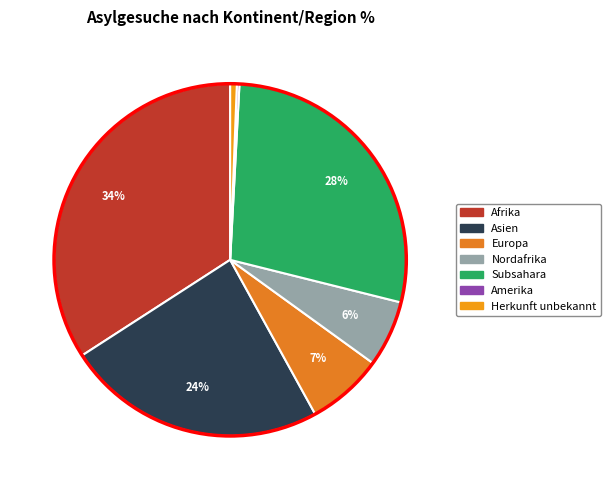

Does Afrika account for over 50% of the chart?

No